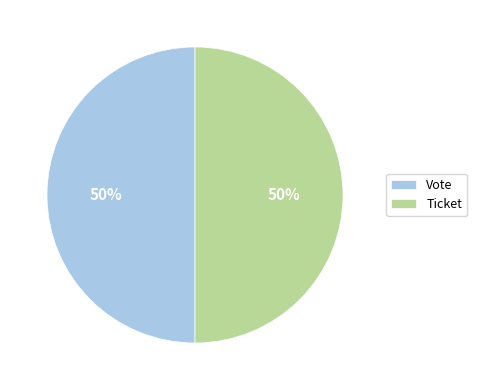

How many slices are in this pie chart?

2